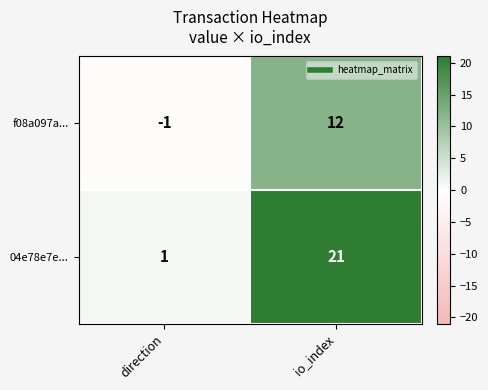

Which category has the highest value in the f08a097a... series?

io_index